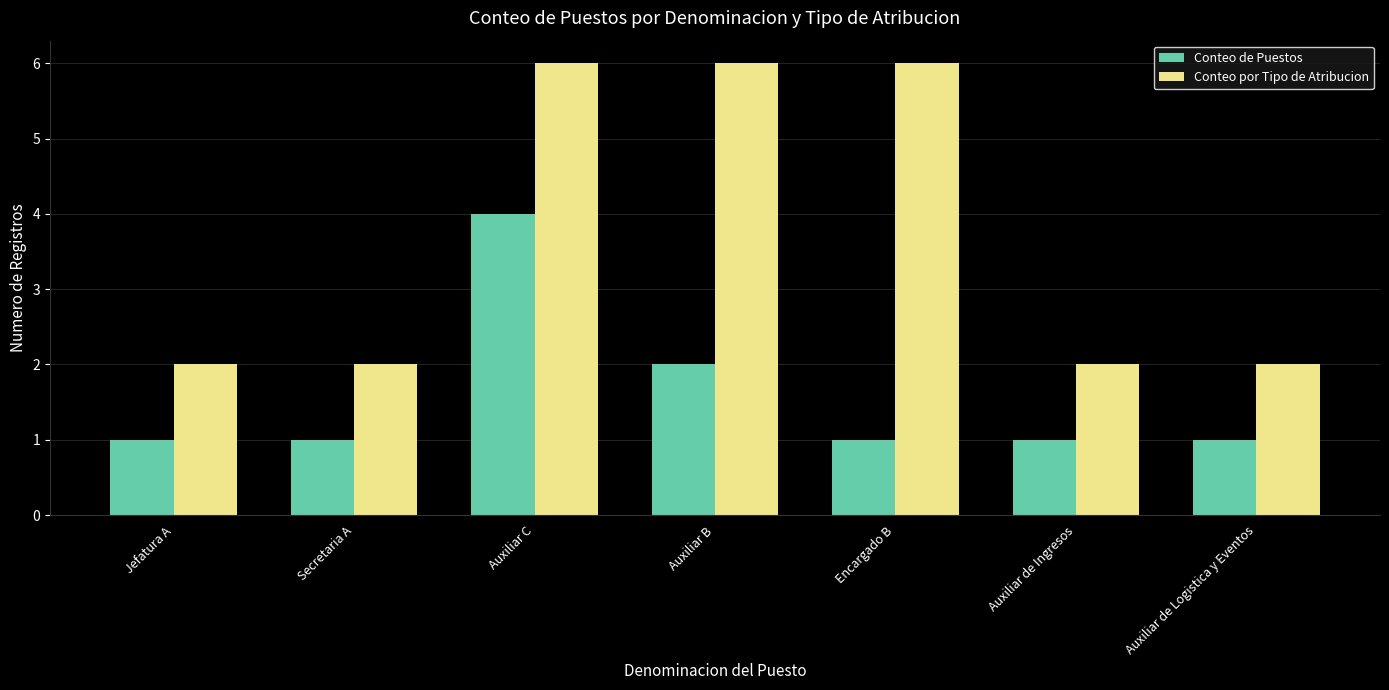

Which series has the widest spread of values?

Conteo por Tipo de Atribucion